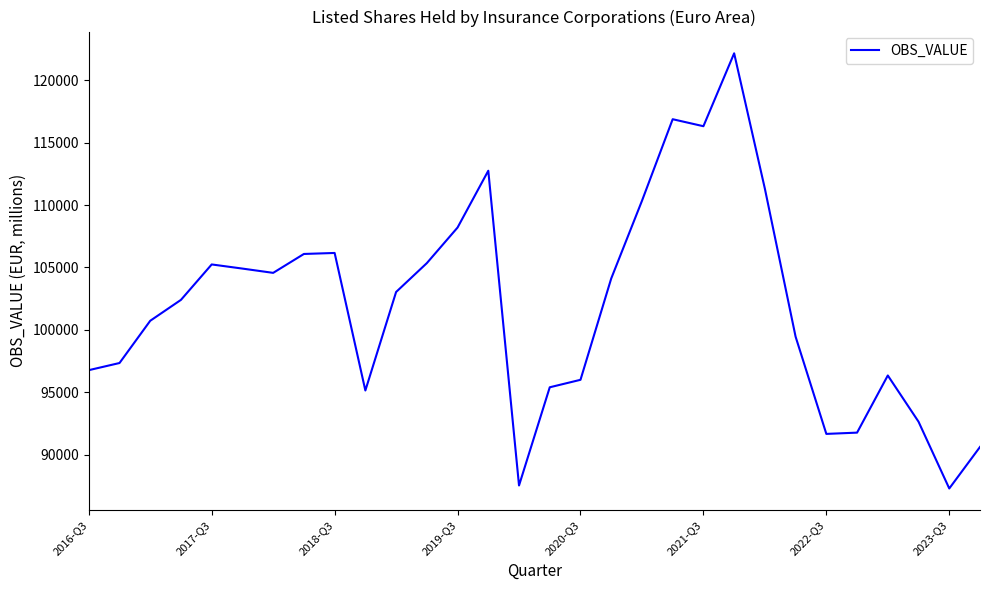

Is this an area chart (filled region under the line)?

No